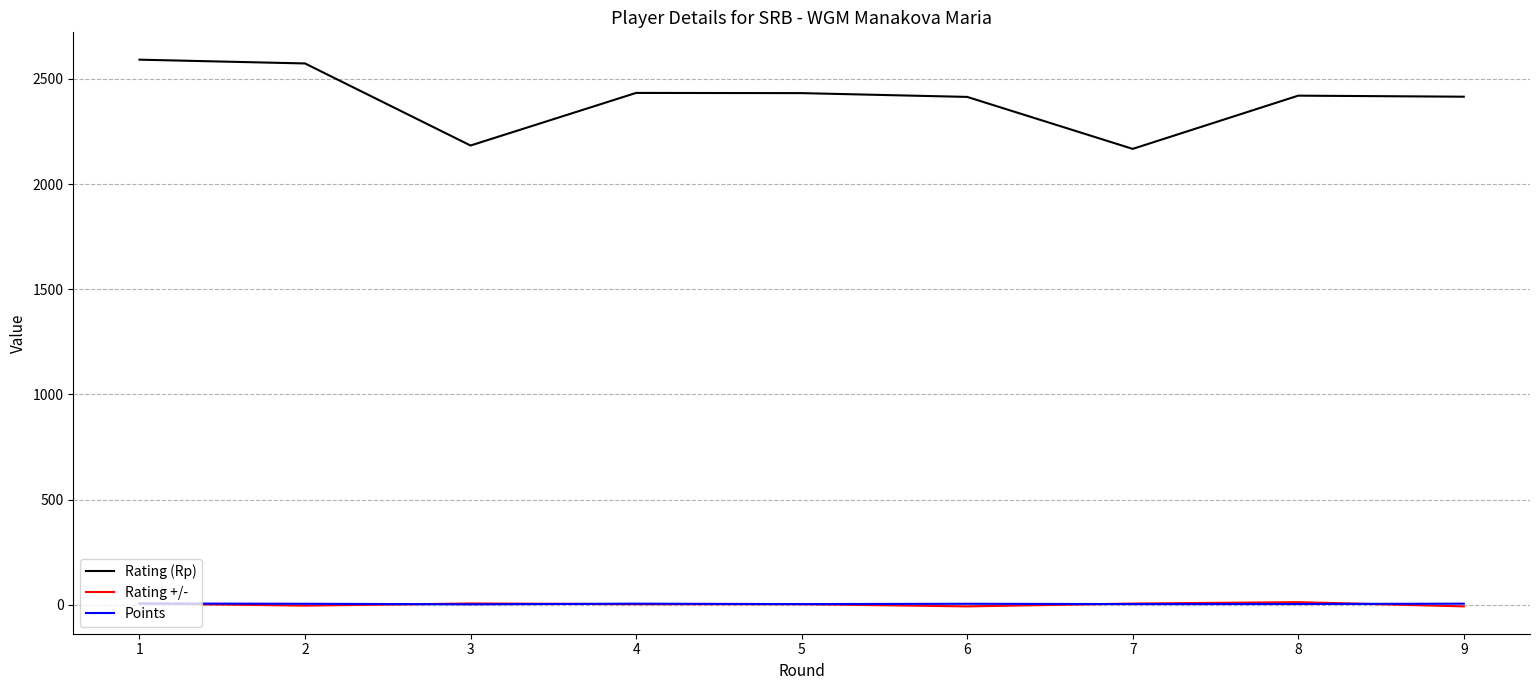

At which label does Rating (Rp) first exceed 2420?

1